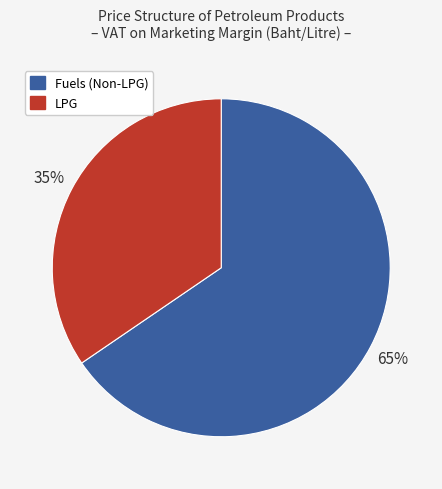

Is the sum of Fuels (Non-LPG) and LPG greater than half?

Yes